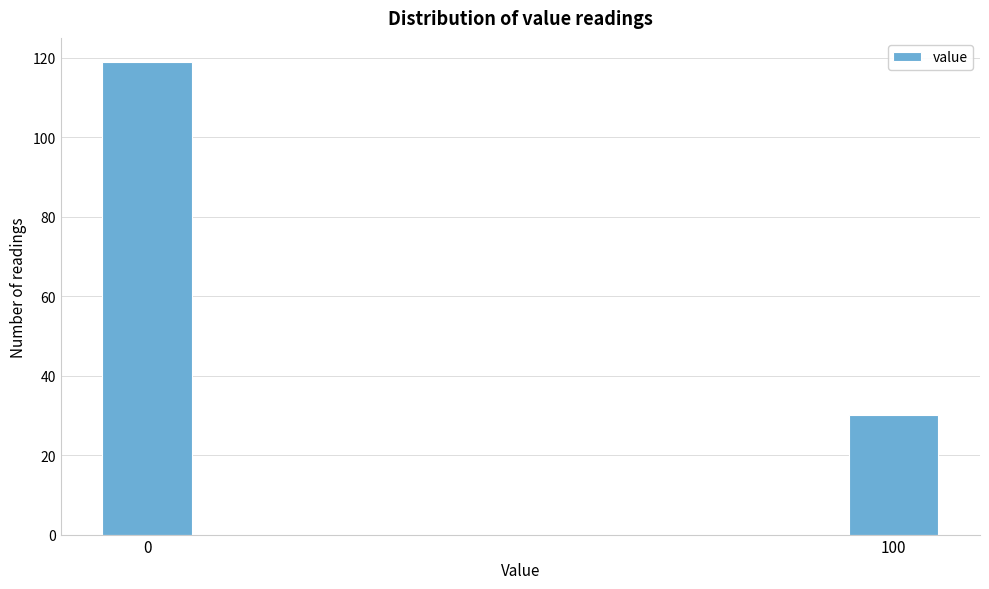

Reading right to left, transcribe all the data shown in this chart.

30	119